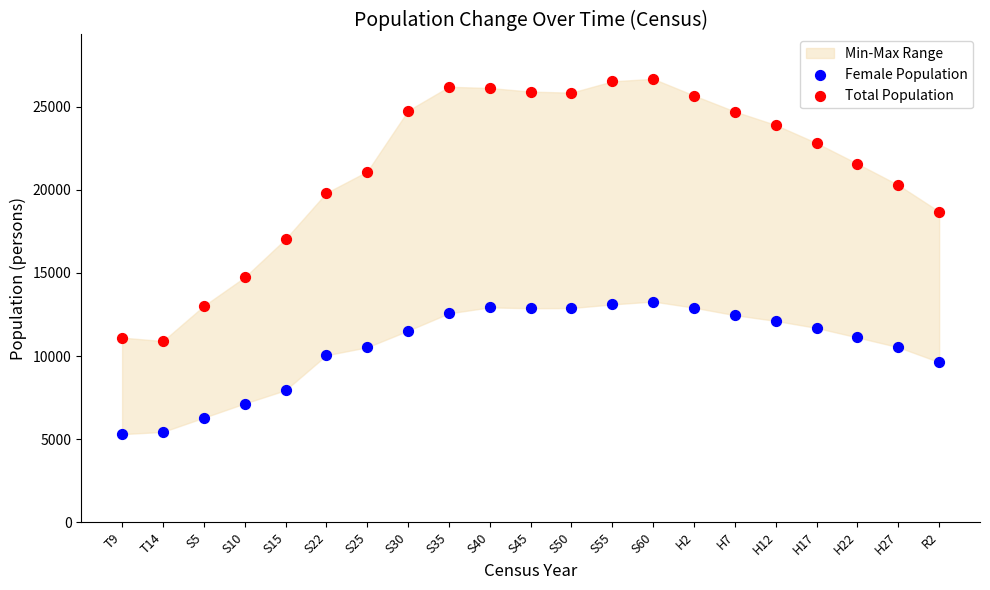

Which series contains the lowest Y value?

Female Population